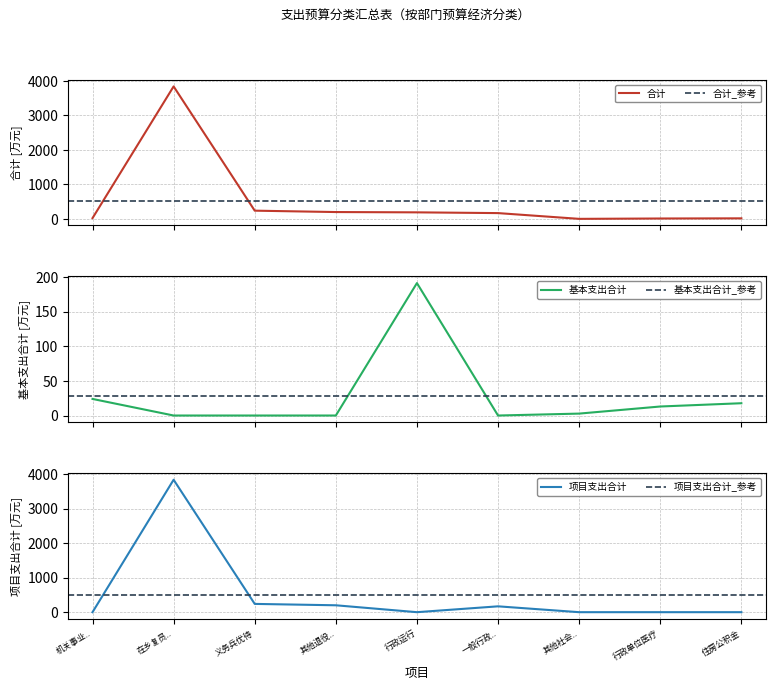

Which series has the widest spread of values?

项目支出合计